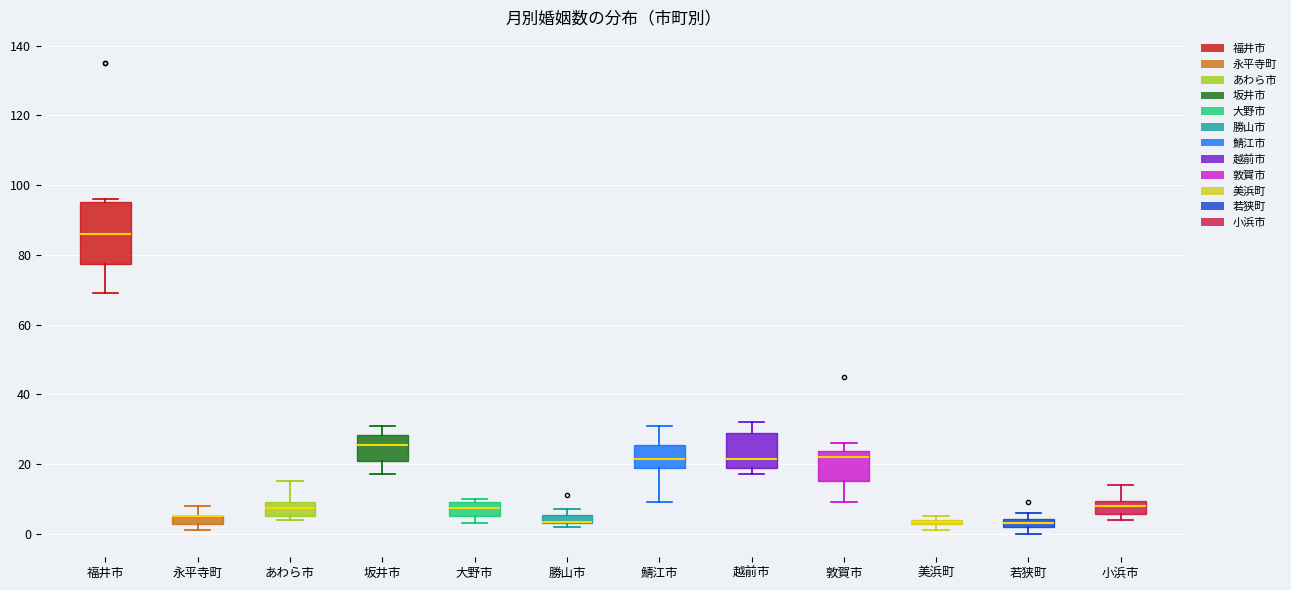

Comparing the boxes themselves (not the whiskers), which one is the tallest?

福井市